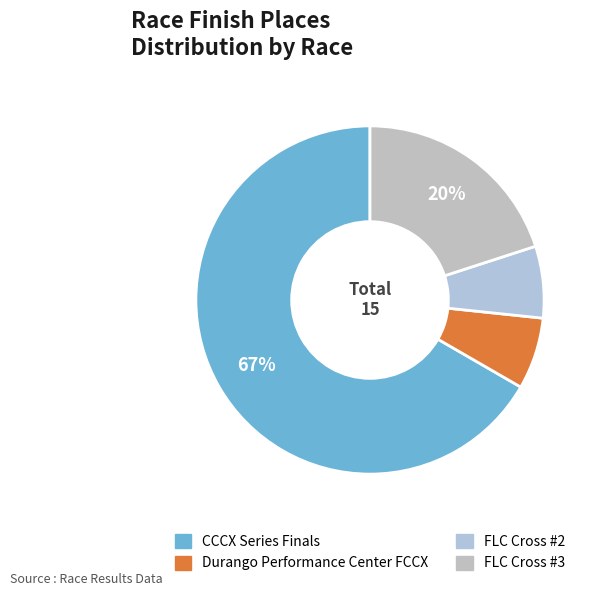

Rank the categories by value from highest to lowest.

CCCX Series Finals, FLC Cross #3, Durango Performance Center FCCX, FLC Cross #2